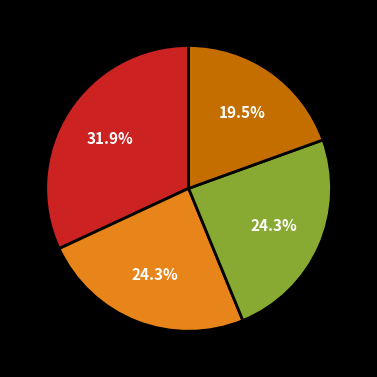

Does any single category account for the majority?

No